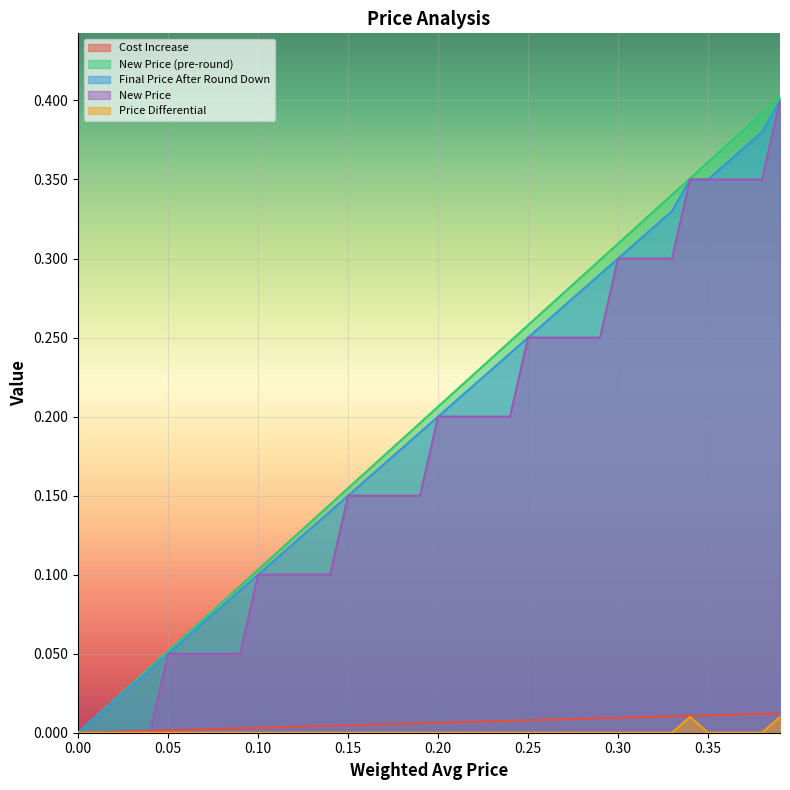

The value of New Price at 0.00 is 0.0. True or false?

True